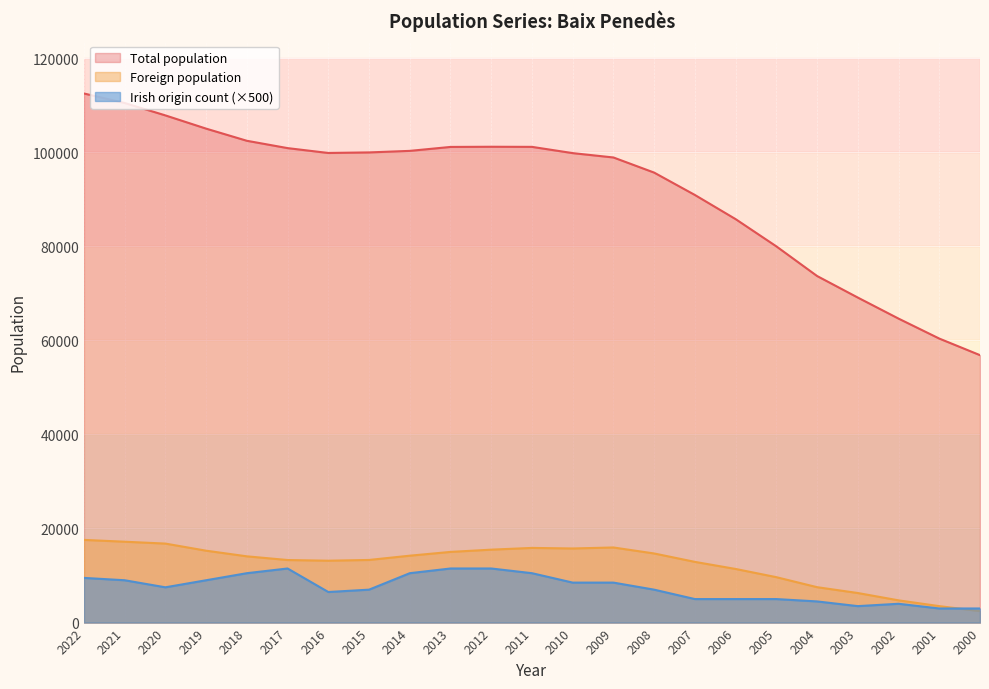

How many lines are shown in the chart?

3